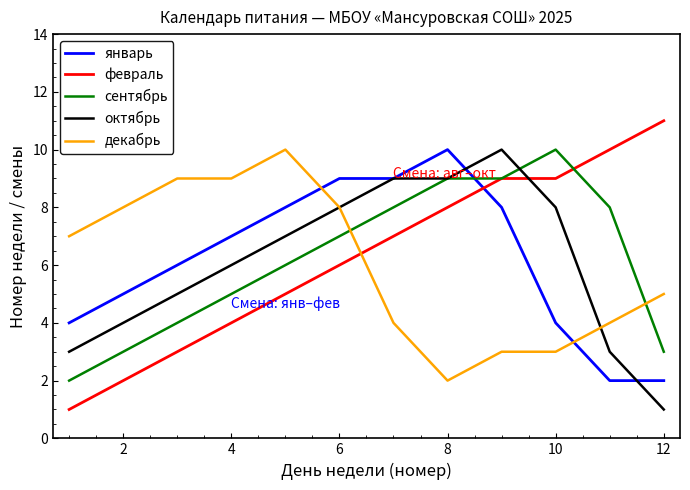

Does the chart display data point markers on the line(s)?

No